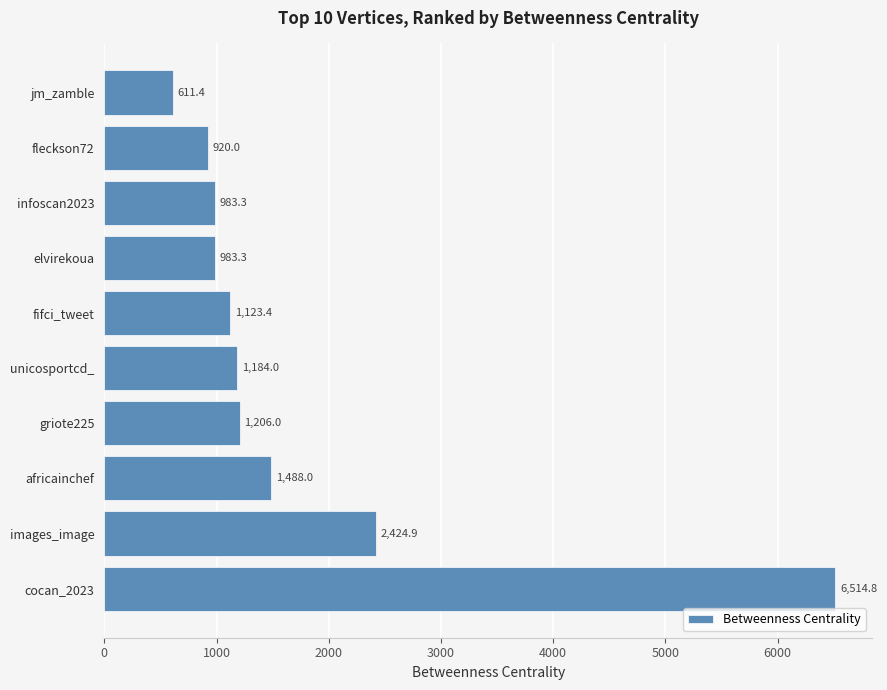

Between jm_zamble and fleckson72, which is larger?

fleckson72